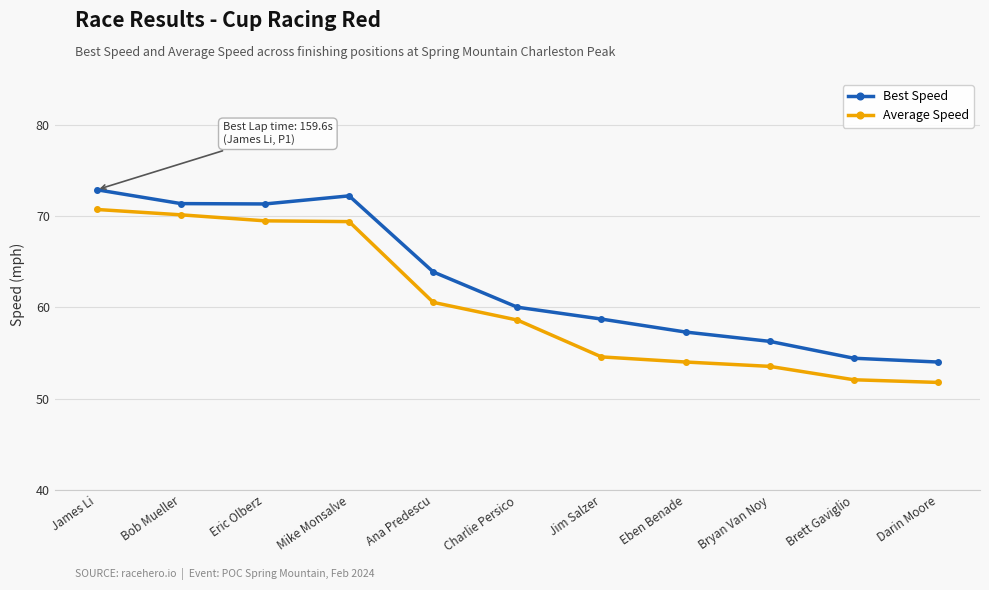

What is the greatest value displayed?

72.9